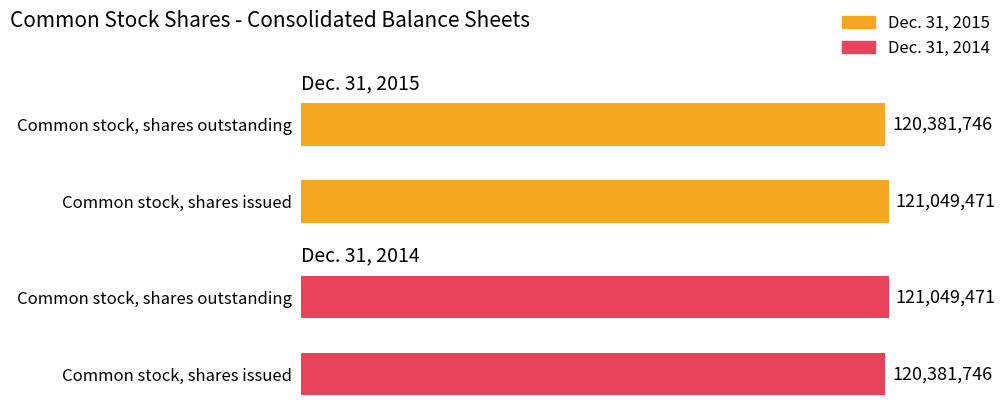

Reading right to left, transcribe all the data shown in this chart.

Dec. 31, 2015: 120381746	121049471
Dec. 31, 2014: 121049471	120381746